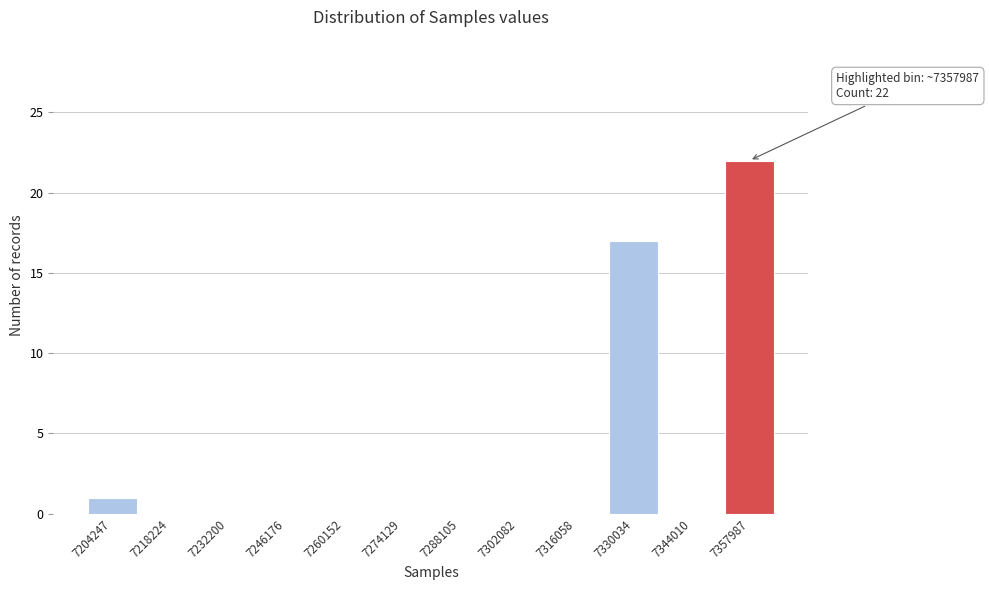

Reading left to right, what are all the values shown in this chart?

7204247=1	7218224=0	7232200=0	7246176=0	7260152=0	7274129=0	7288105=0	7302082=0	7316058=0	7330034=17	7344010=0	7357987=22